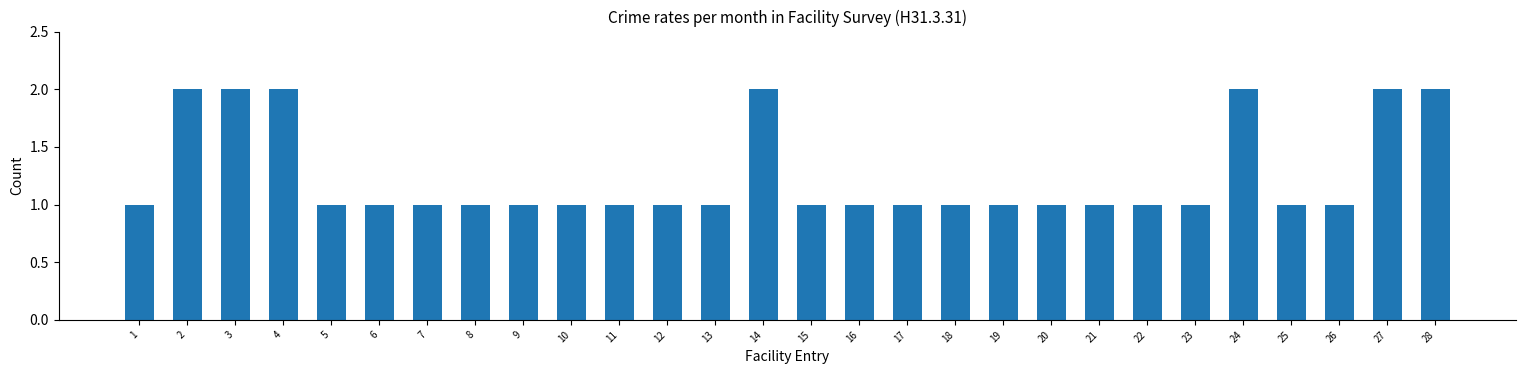

What is the smallest value displayed?

1